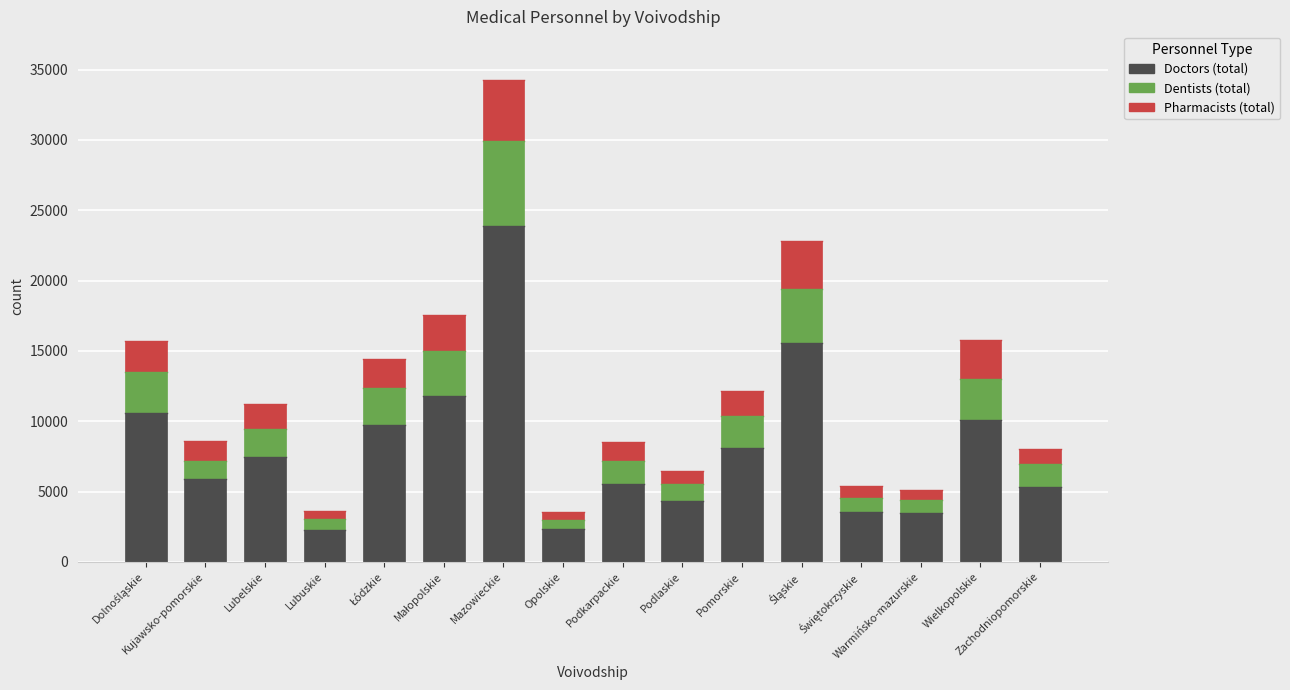

What is the minimum value for Doctors (total)?

2295